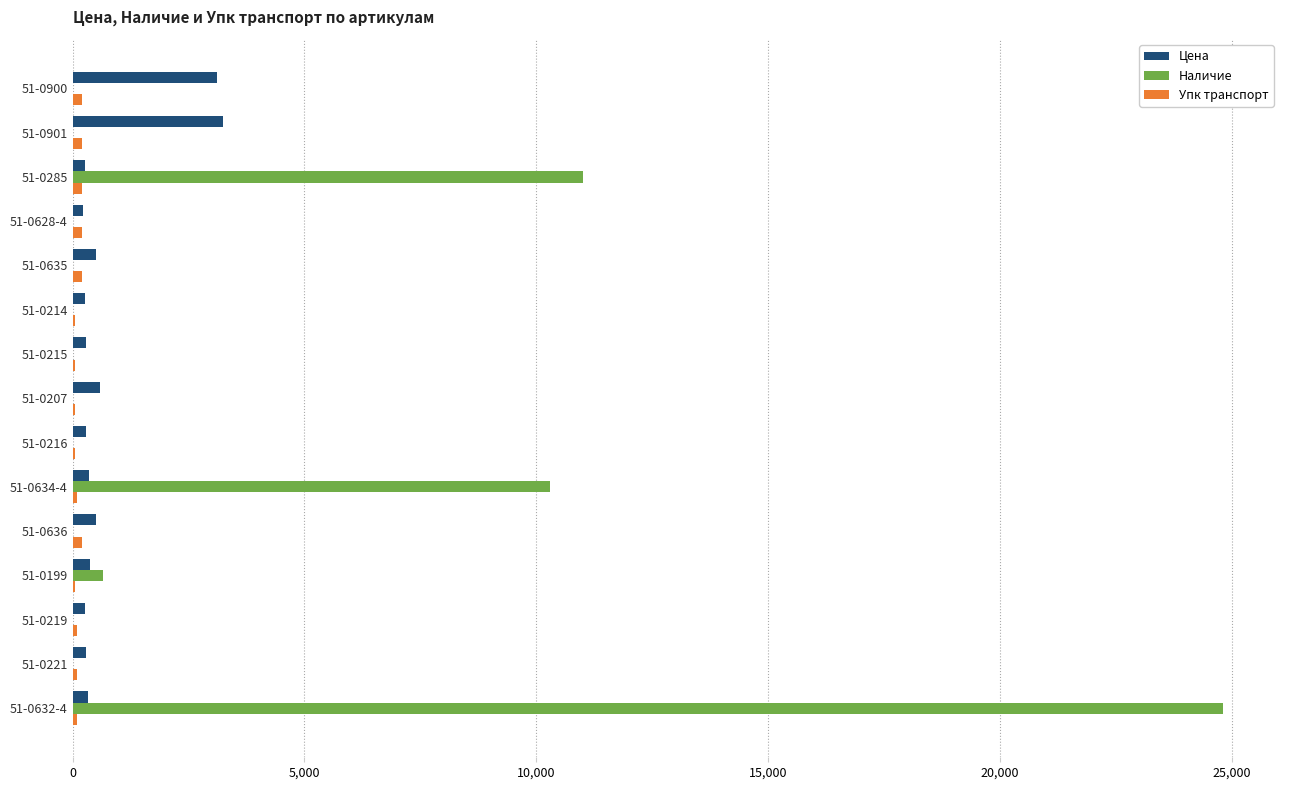

Where is Наличие nearest to the value 12400?

51-0285